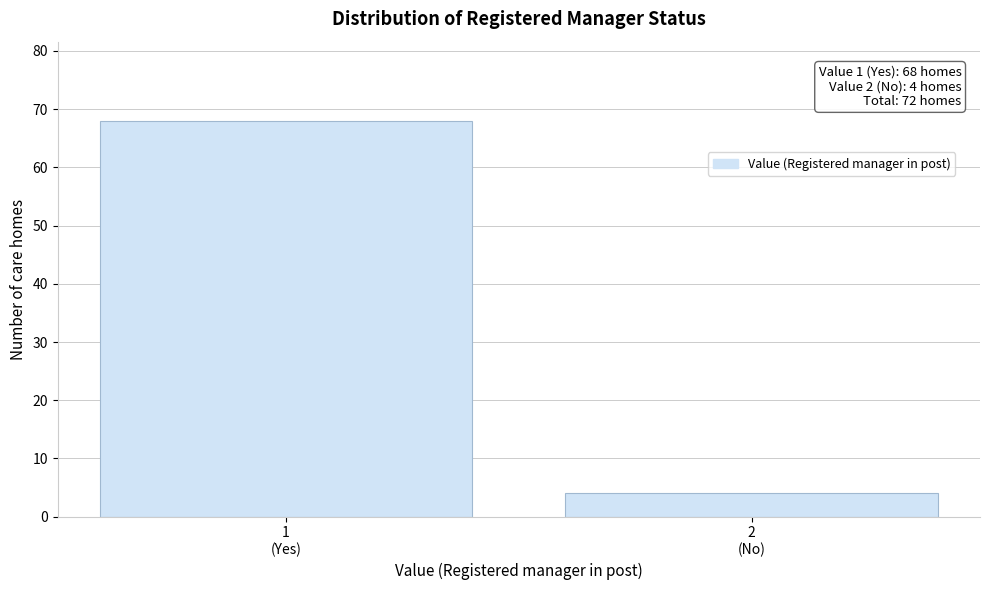

Reading left to right, what are all the values shown in this chart?

68	4